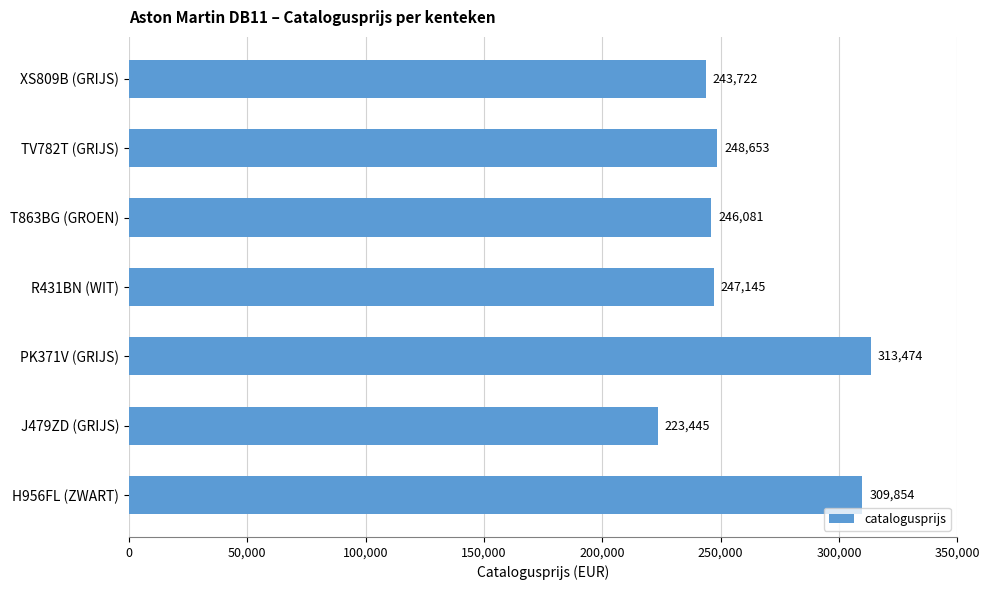

List the labels in order of value, smallest first.

J479ZD (GRIJS), XS809B (GRIJS), T863BG (GROEN), R431BN (WIT), TV782T (GRIJS), H956FL (ZWART), PK371V (GRIJS)